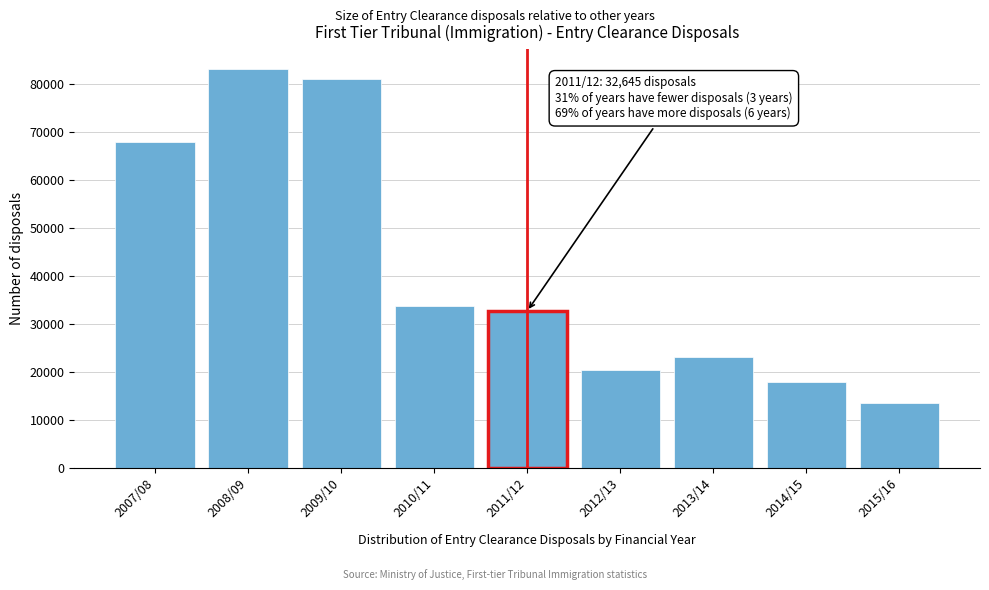

Reading left to right, list all the values displayed in this chart.

2007/08=67814	2008/09=83019	2009/10=81067	2010/11=33716	2011/12=32645	2012/13=20475	2013/14=23060	2014/15=17973	2015/16=13620